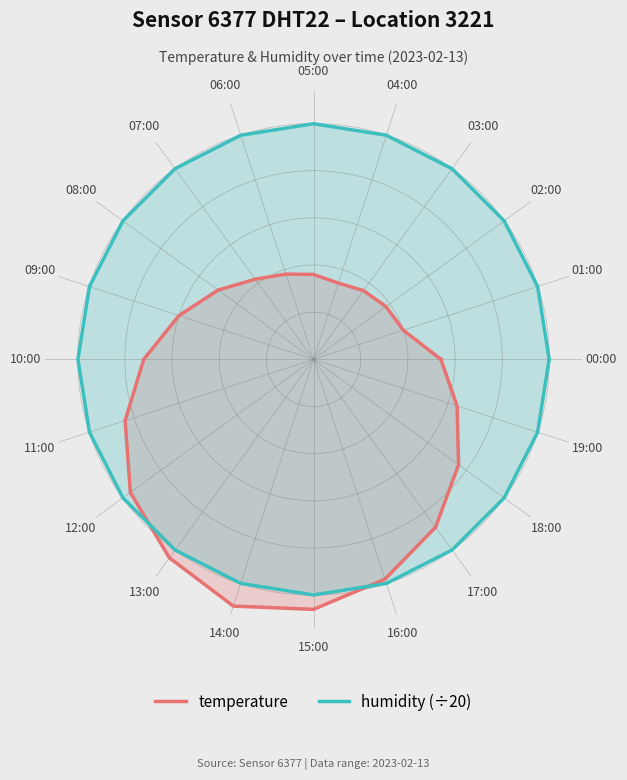

True or false: humidity (÷20) has a value of 5.0 at 04:00.

True